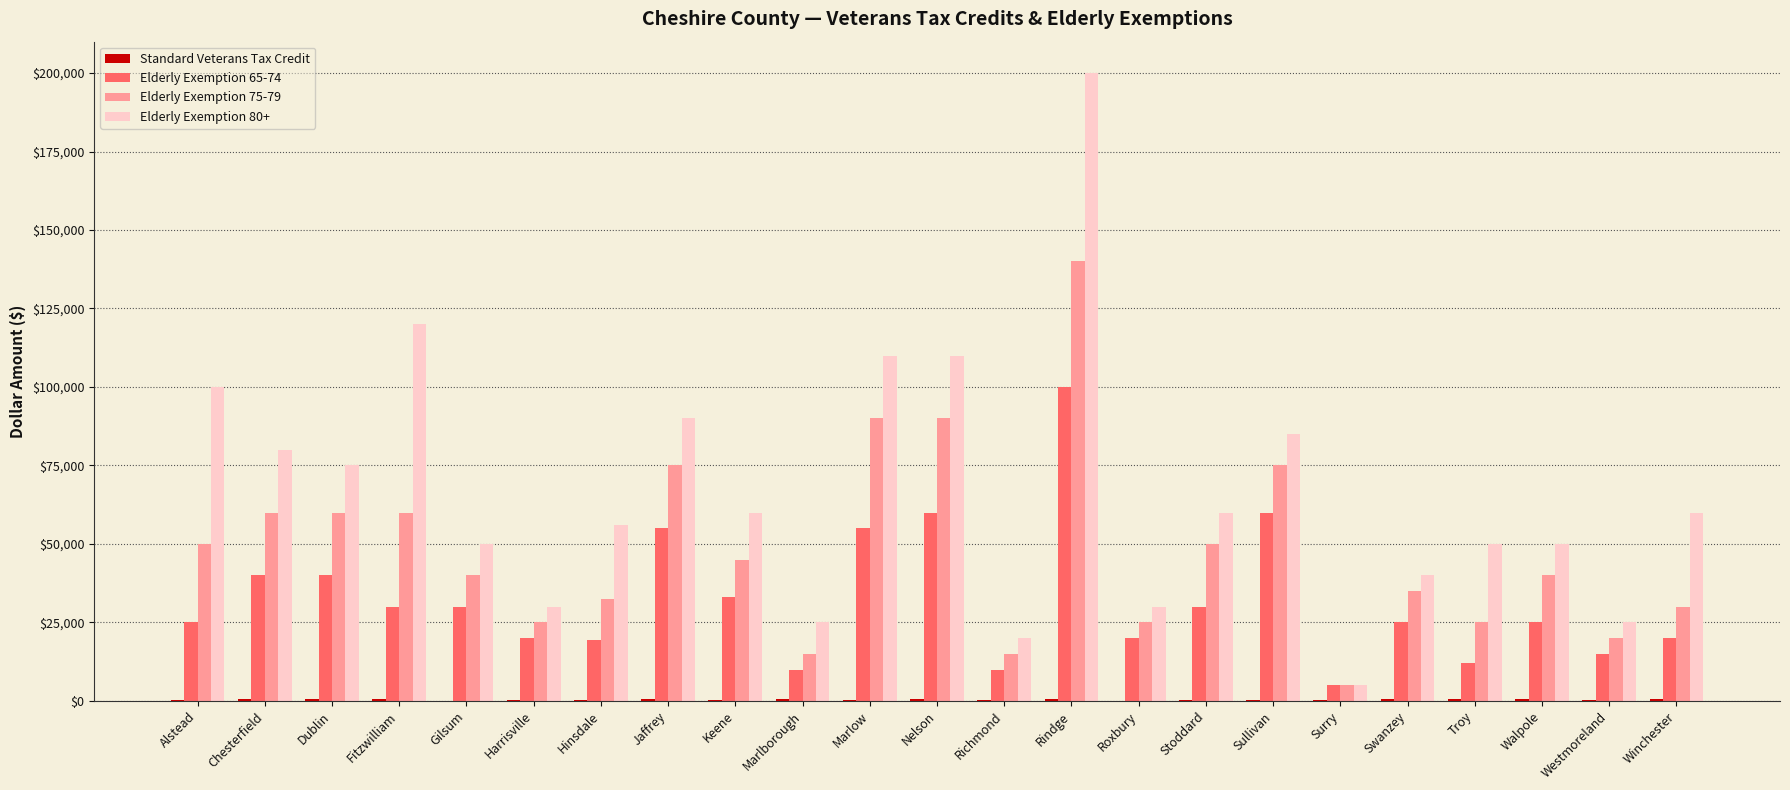

True or false: Elderly Exemption 65-74 has a value of 10000 at Marlborough.

True